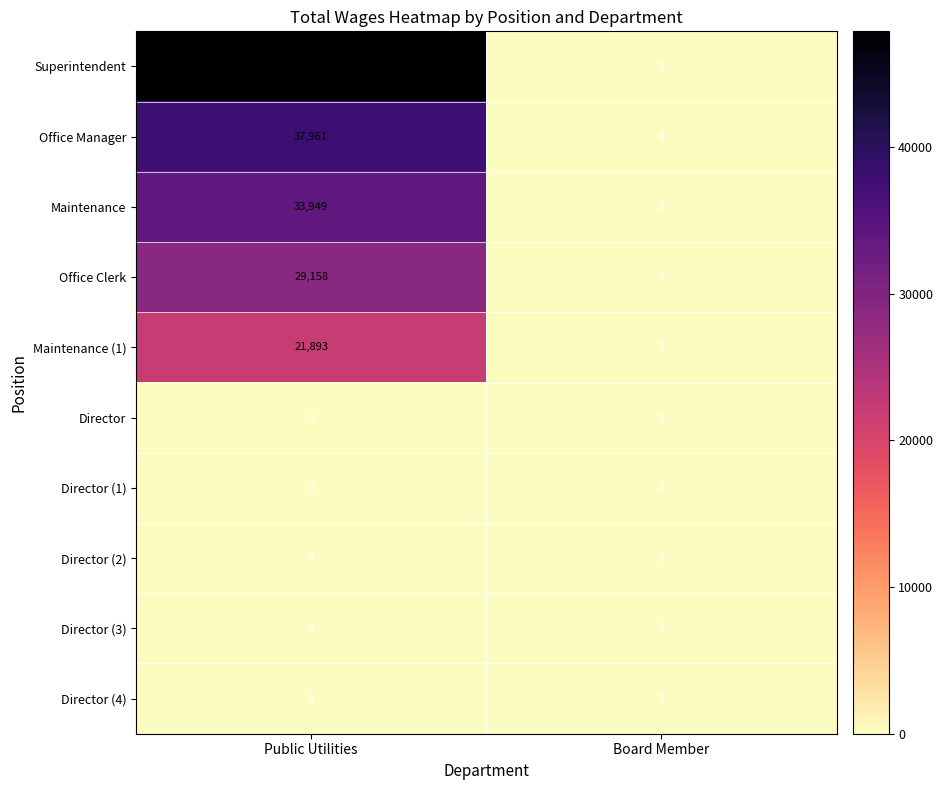

Which category has the highest value across all series?

Public Utilities